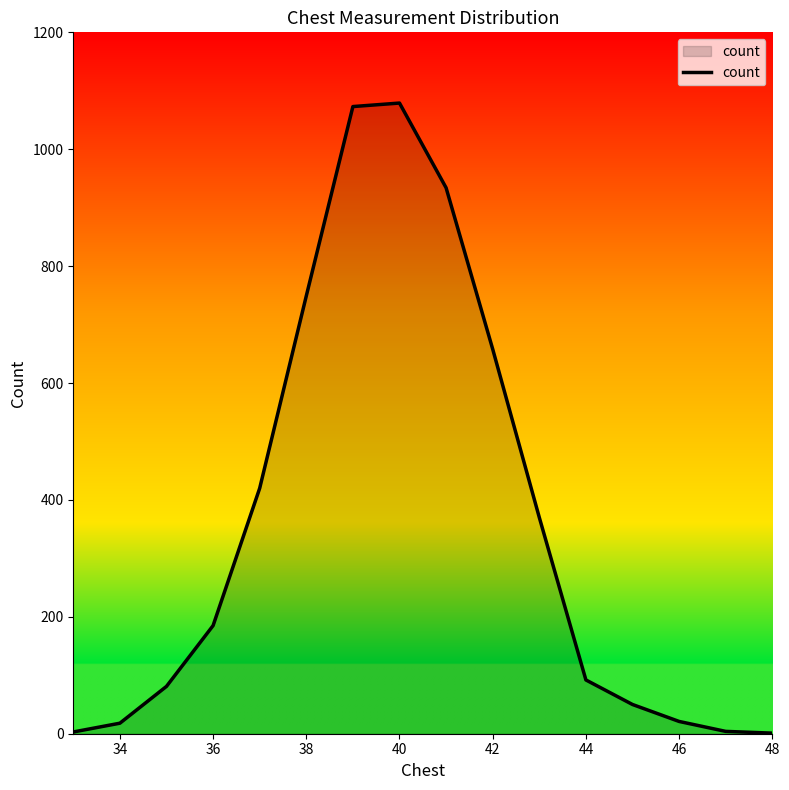

What is the maximum value shown in the chart?

1079